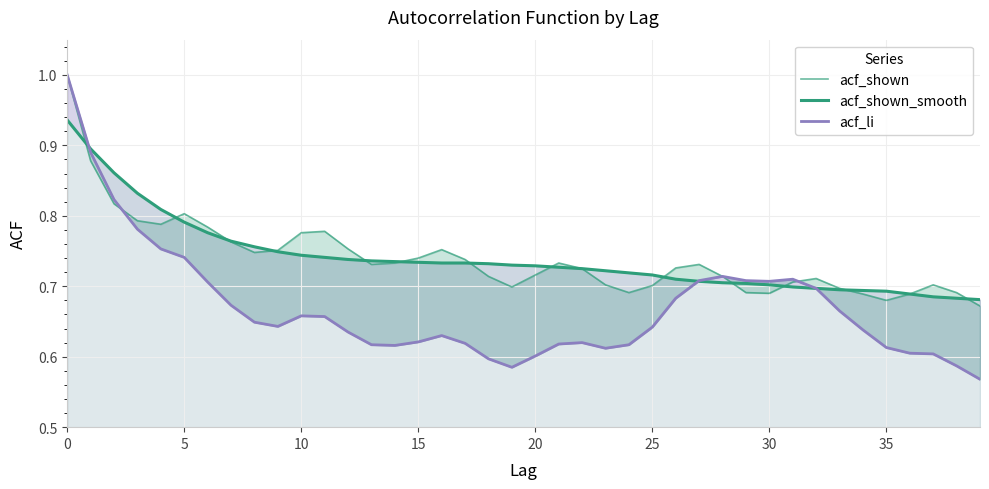

Does the chart display data point markers on the line(s)?

No